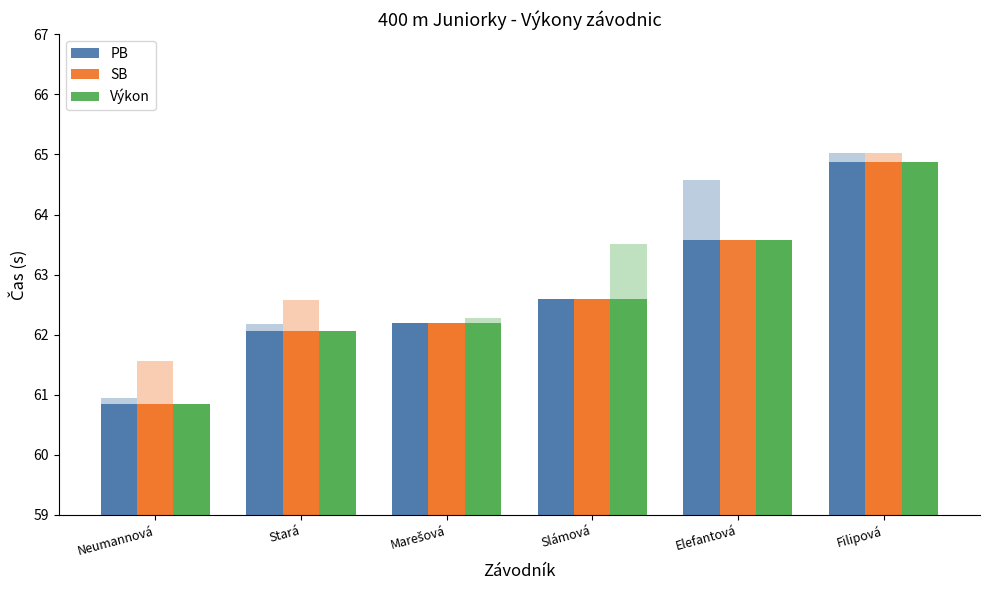

Which category has the lowest value across all series?

Neumannová